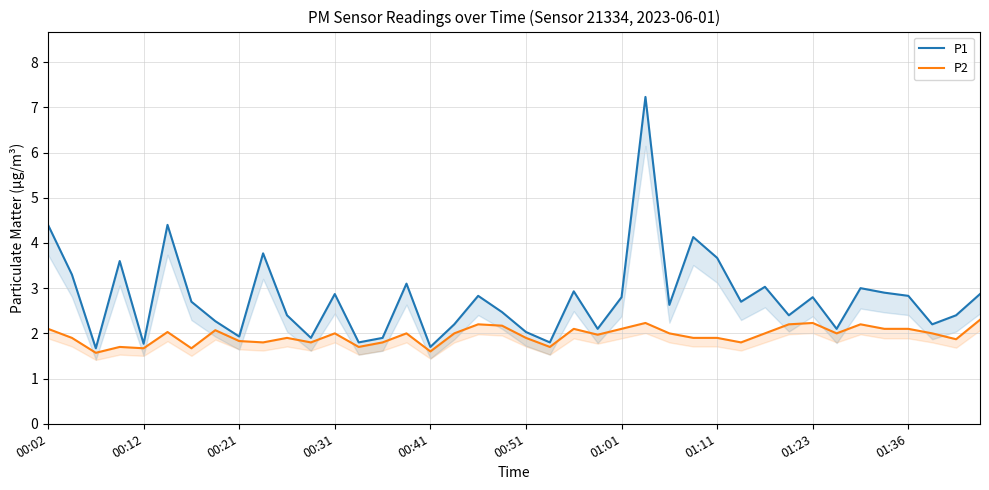

At which label does P1 first exceed 2?

00:02